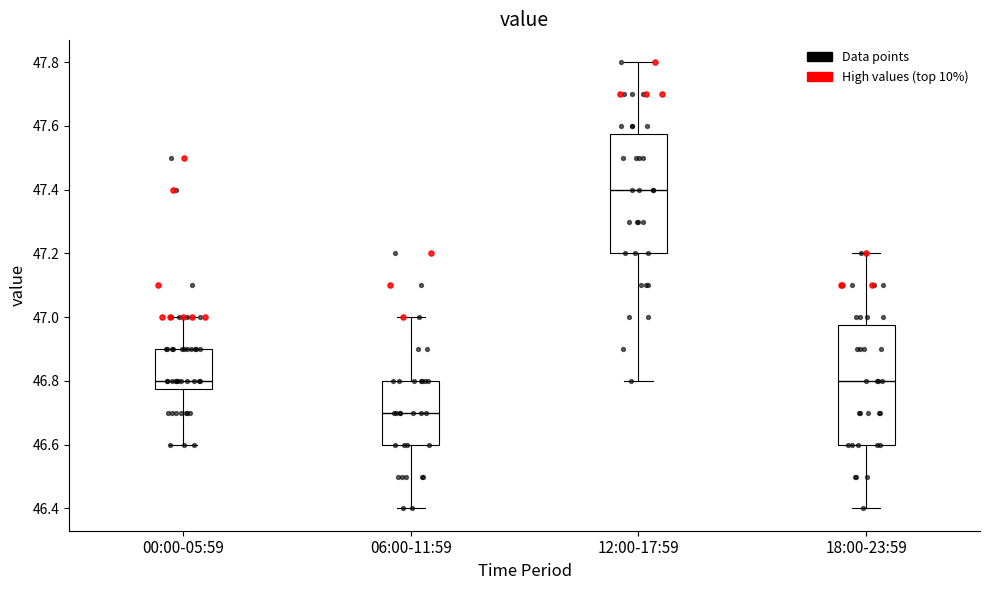

Reading left to right, transcribe this box plot: for each box, give where its median line is, the range the box spans, and where its two whiskers end, as read against the y-axis. The values are not printed on the chart, so give them approximately, as read against the axis.

00:00-05:59: median 46.80, box 46.78 to 46.90, whiskers 46.60 to 47.00
06:00-11:59: median 46.70, box 46.60 to 46.80, whiskers 46.40 to 47.00
12:00-17:59: median 47.40, box 47.20 to 47.58, whiskers 46.80 to 47.80
18:00-23:59: median 46.80, box 46.60 to 46.98, whiskers 46.40 to 47.20